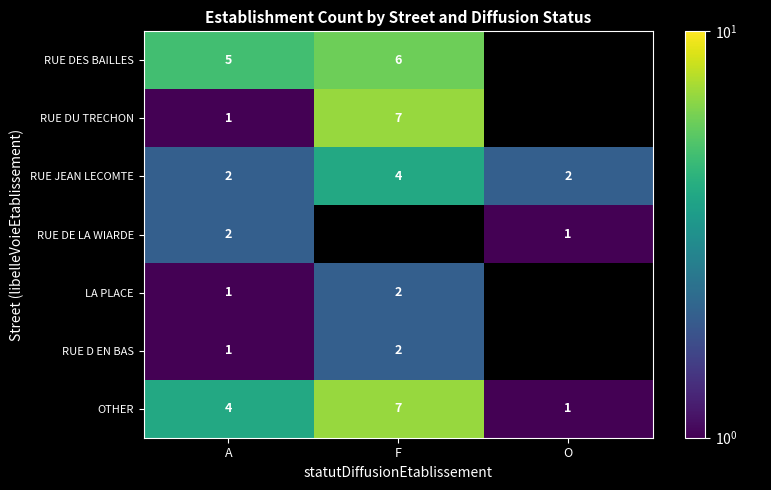

Which label corresponds to the smallest value in the chart?

A